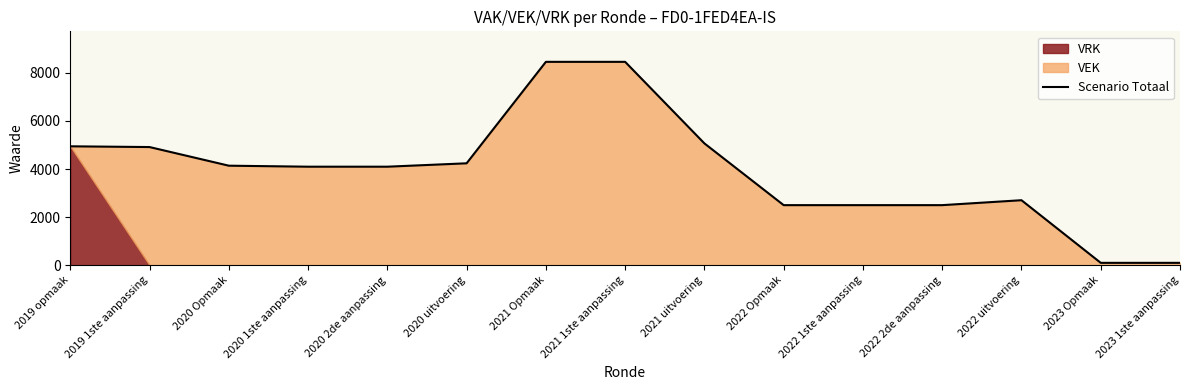

Reading right to left, what are all the values shown in this chart?

2023 1ste aanpassing=100	2023 Opmaak=100	2022 uitvoering=2705	2022 2de aanpassing=2500	2022 1ste aanpassing=2500	2022 Opmaak=2500	2021 uitvoering=5068	2021 1ste aanpassing=8460	2021 Opmaak=8460	2020 uitvoering=4240	2020 2de aanpassing=4099	2020 1ste aanpassing=4099	2020 Opmaak=4141	2019 1ste aanpassing=4916	2019 opmaak=4947